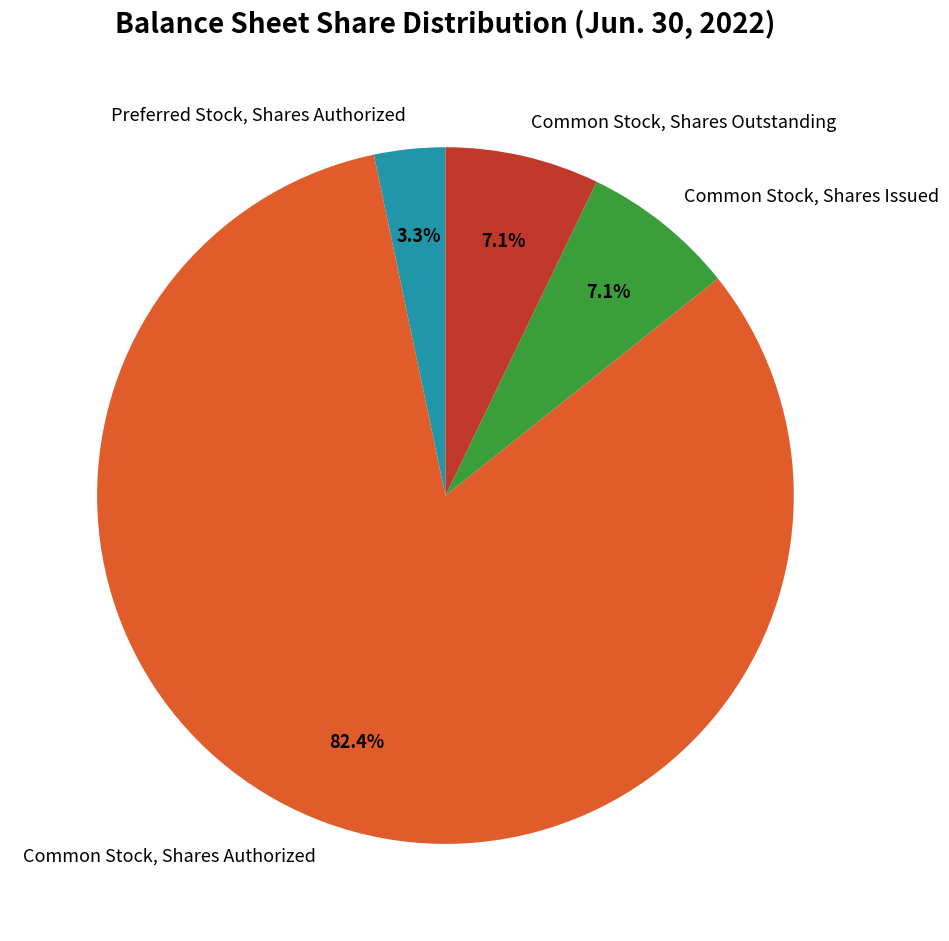

How many slices are in this pie chart?

4